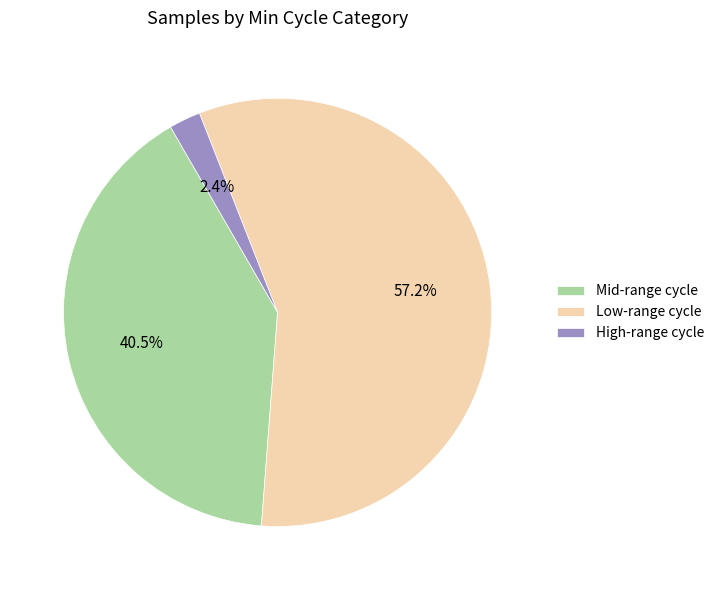

Which has a higher value, Mid-range cycle or Low-range cycle?

Low-range cycle